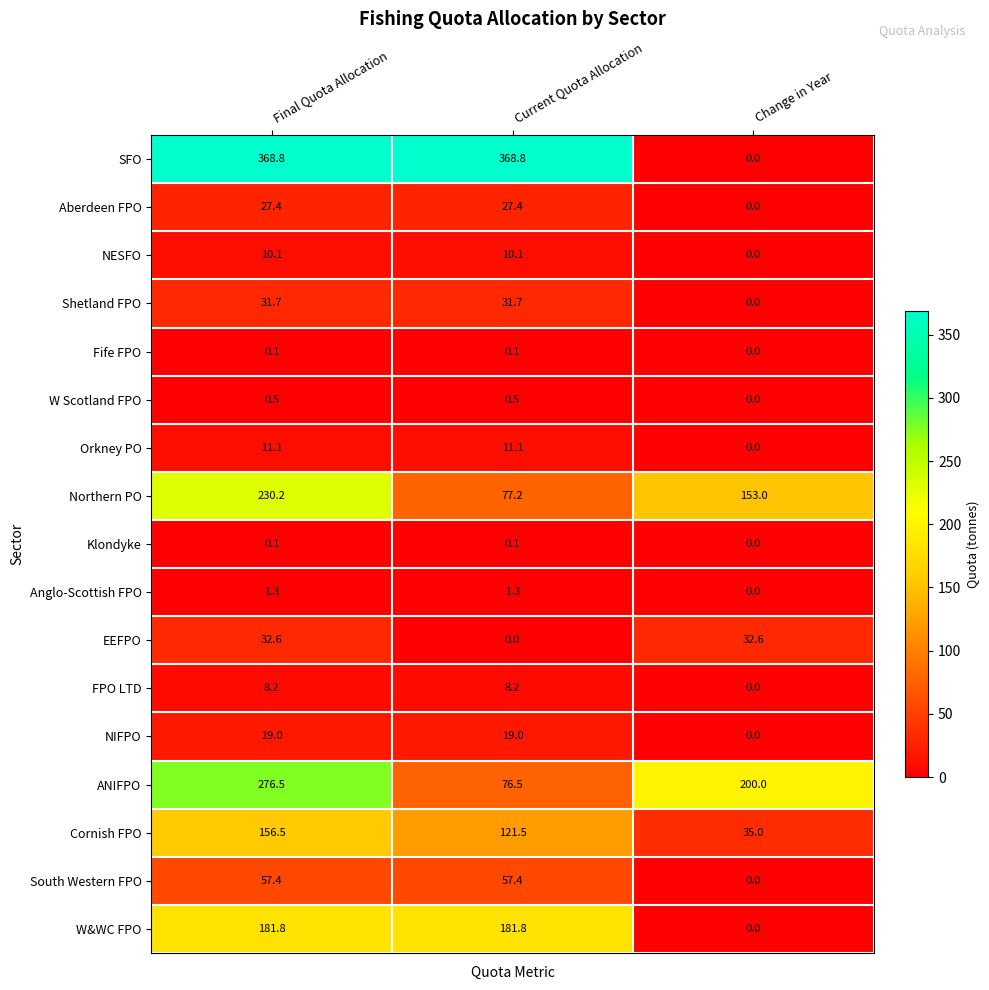

The ANIFPO series shows 276.5 at Final Quota Allocation. True or false?

True